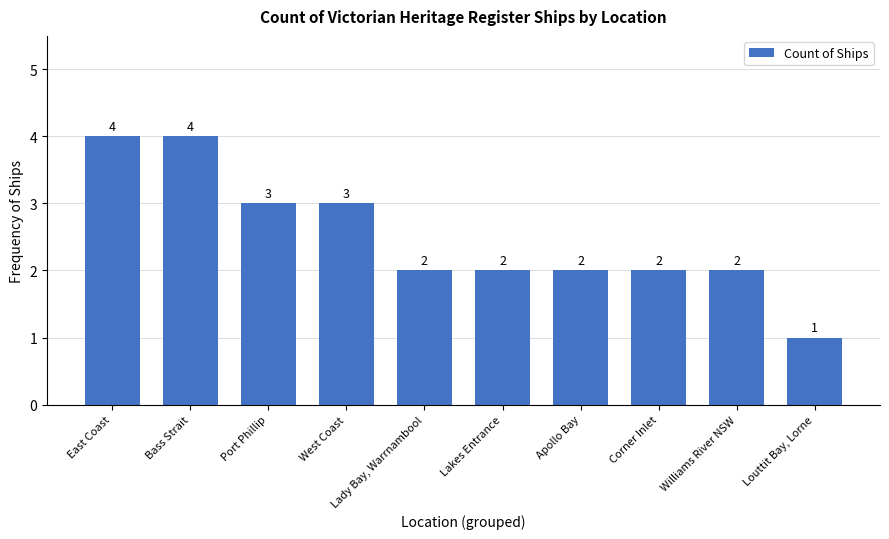

What is the ratio of the value at Williams River NSW to the value at Apollo Bay?

1.0